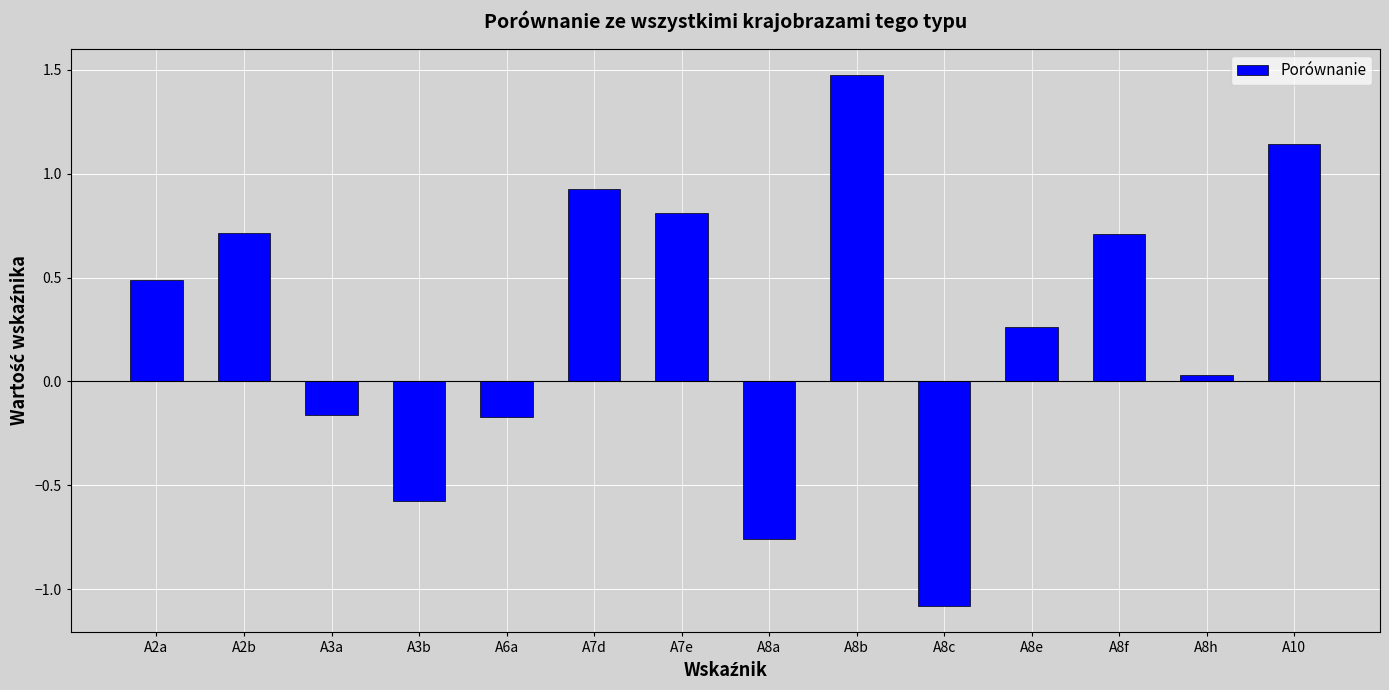

At which label is the value closest to 0?

A8h